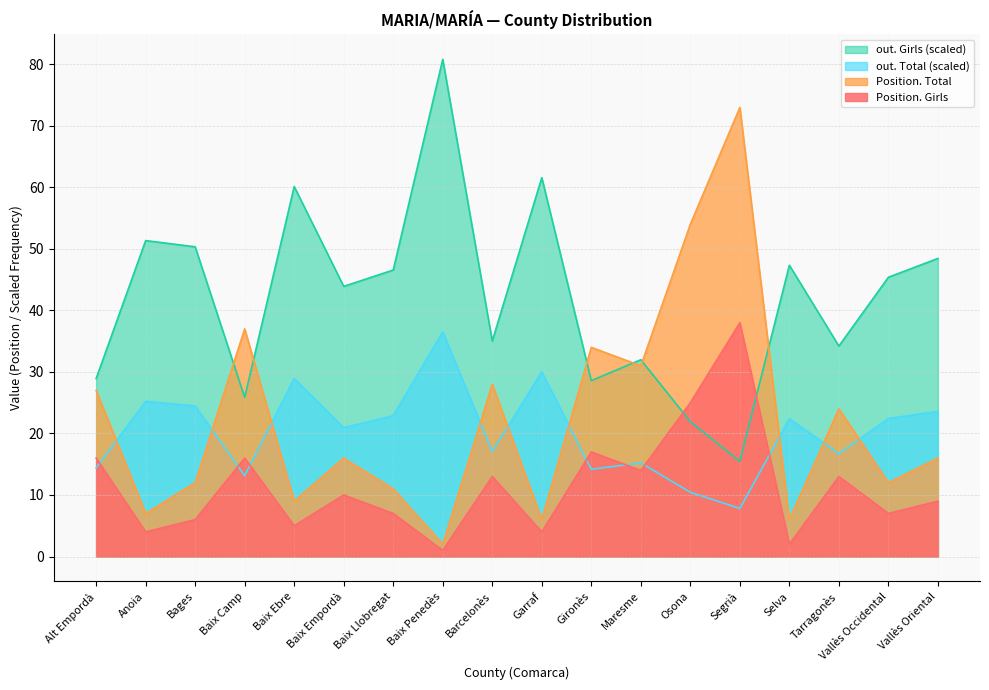

What is the total value across all series at Osona?

111.4